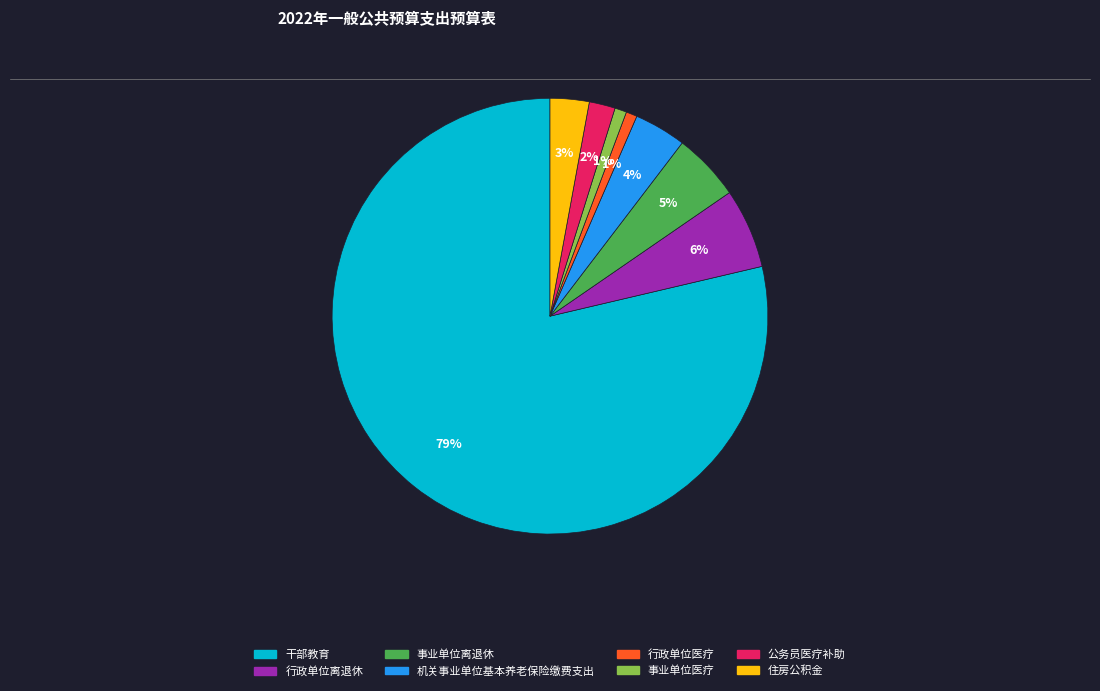

What percentage is the 机关事业单位基本养老保险缴费支出 slice, to the nearest percent?

4%